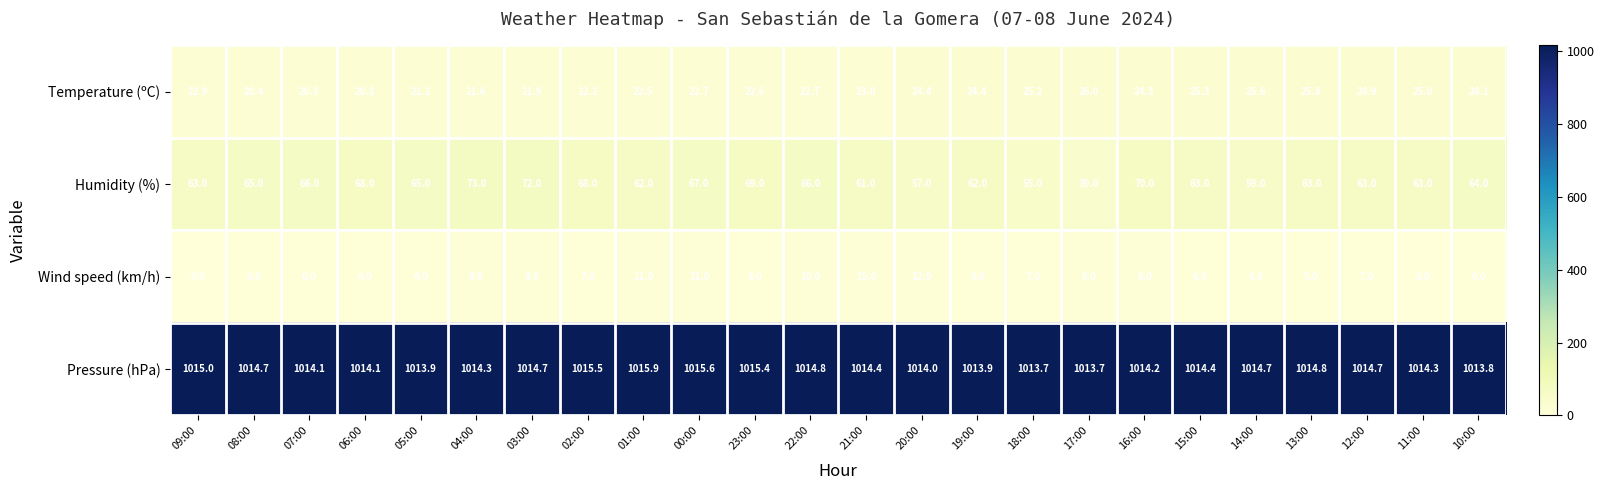

At how many categories does at least one series exceed 667?

24